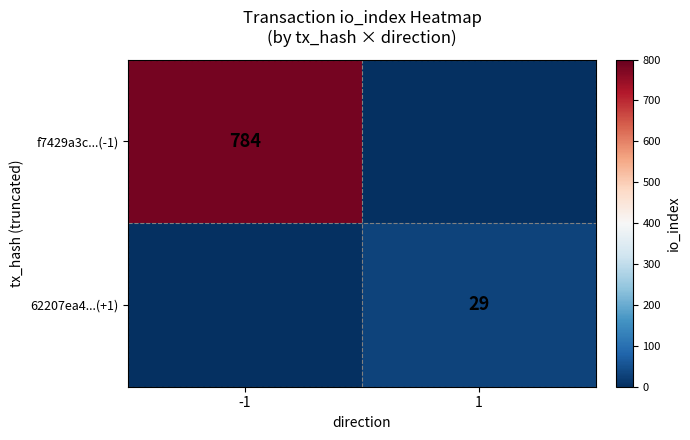

The value of f7429a3c...(-1) at -1 is 784. True or false?

True